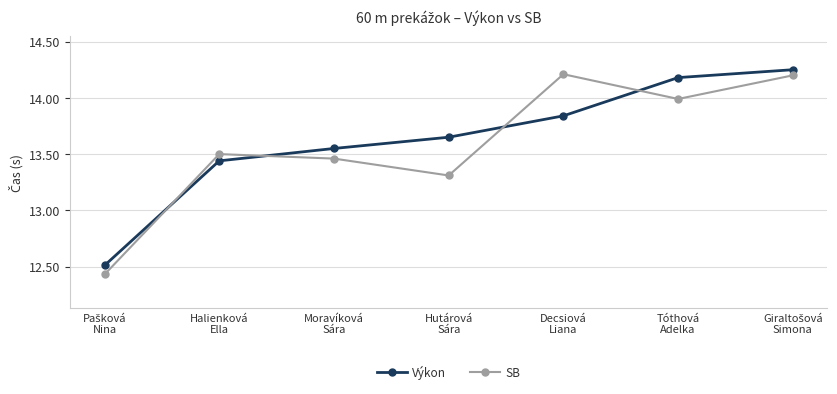

What is the value of the Výkon point at the 1st from the left?

12.5